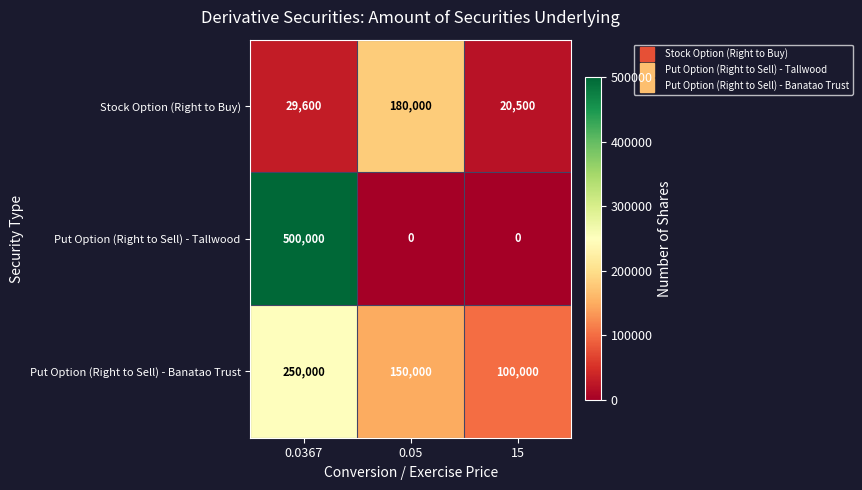

At which category is the sum across all series the highest?

0.0367